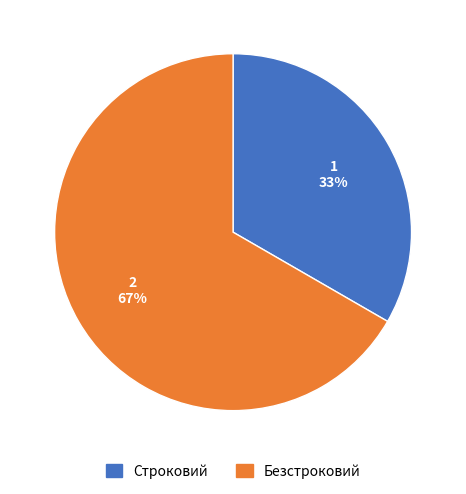

Is it true that Строковий is 33% of the pie?

True